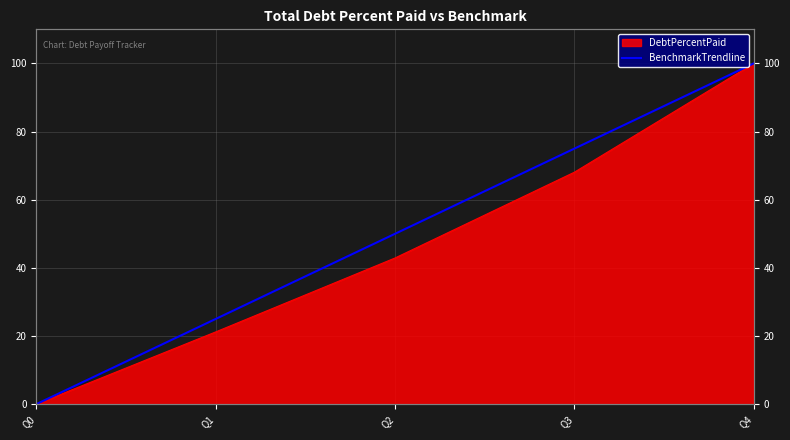

Which label corresponds to the smallest value in the chart?

Q0